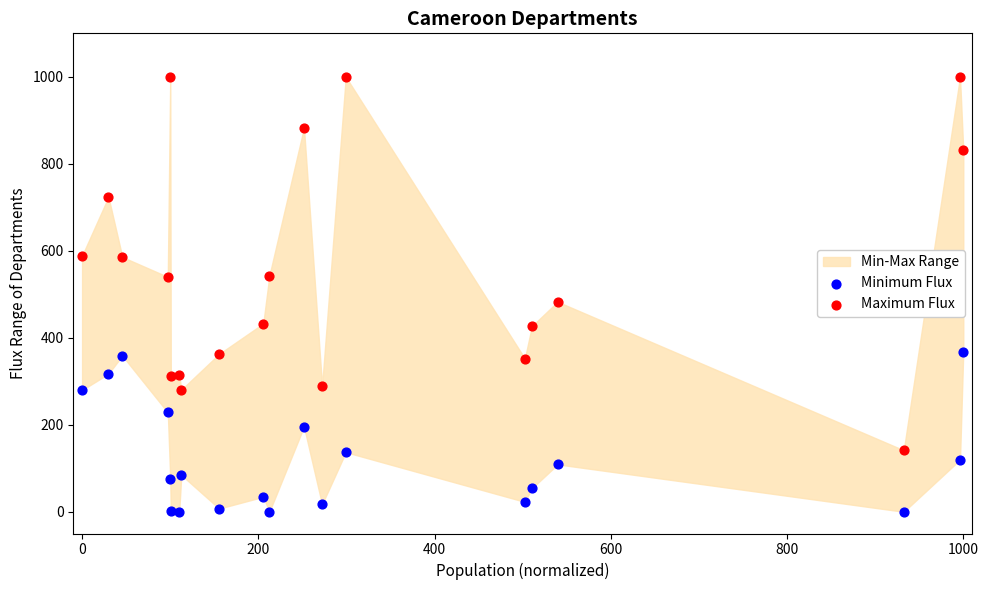

What is the X range (max minus min) for the scatter plot?

1000.0